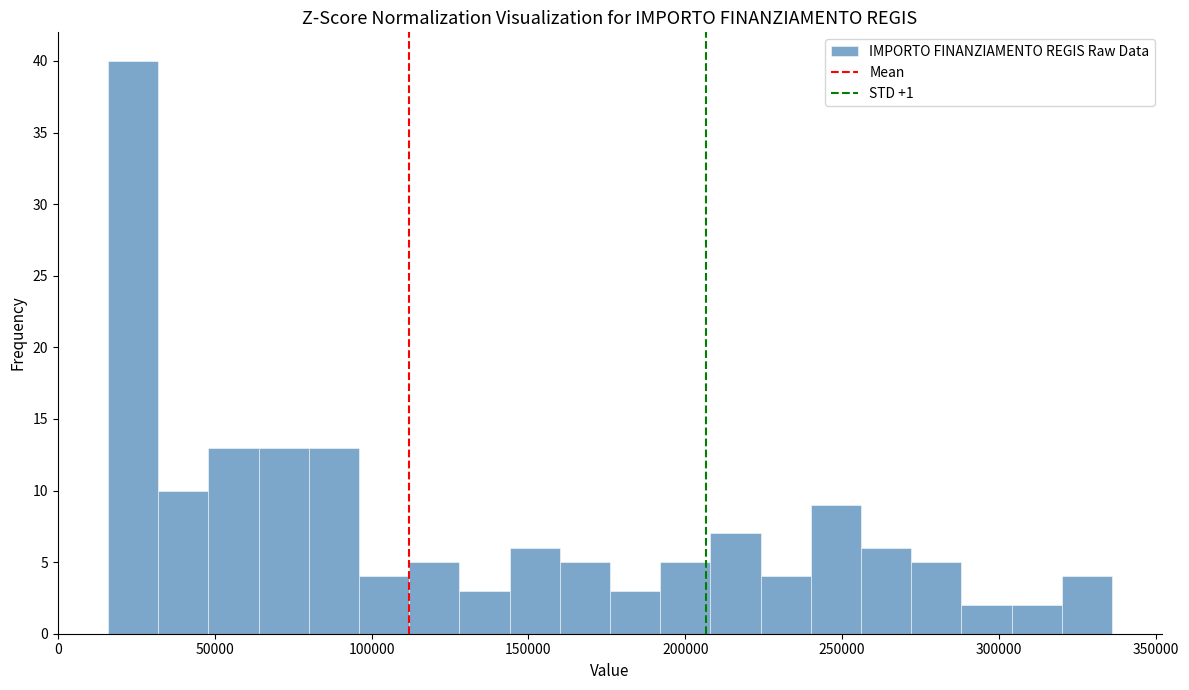

Around what value on the x-axis is the tallest bar? Give the approximate position of its centre, as read against the axis.

25000